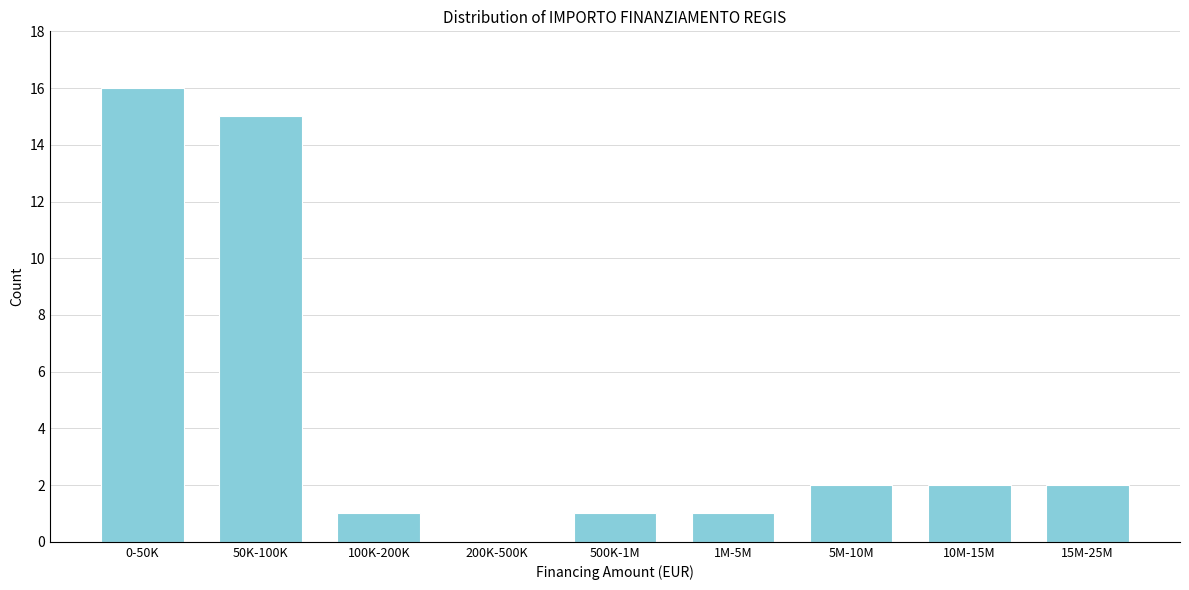

Reading left to right, transcribe all the data shown in this chart.

0-50K=16	50K-100K=15	100K-200K=1	200K-500K=0	500K-1M=1	1M-5M=1	5M-10M=2	10M-15M=2	15M-25M=2